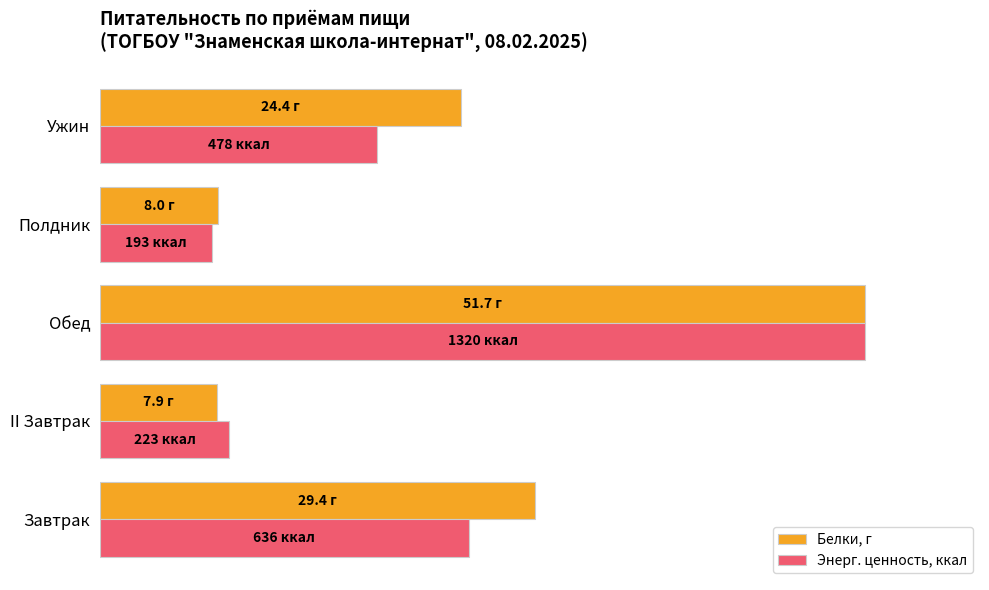

At how many categories does at least one series exceed 72?

1